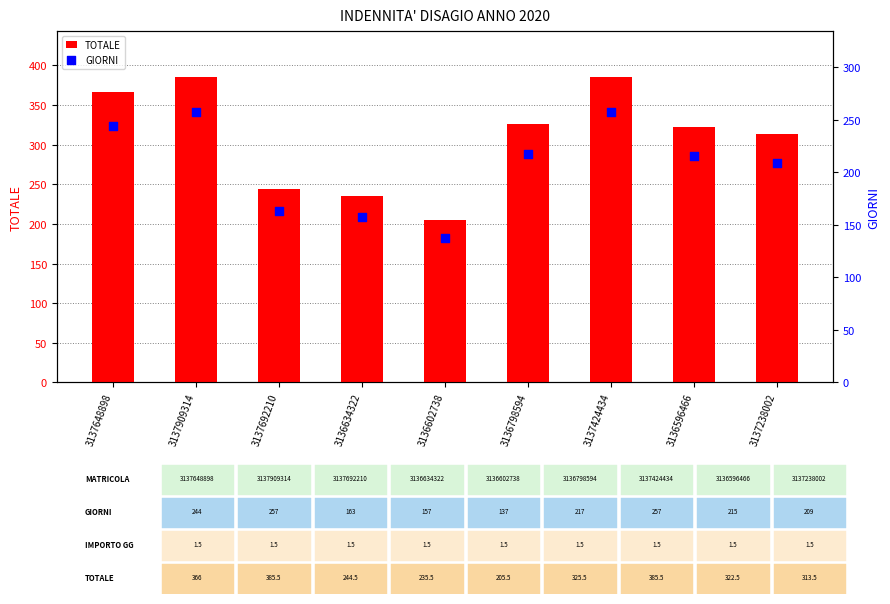

Which series contains the highest Y value?

TOTALE